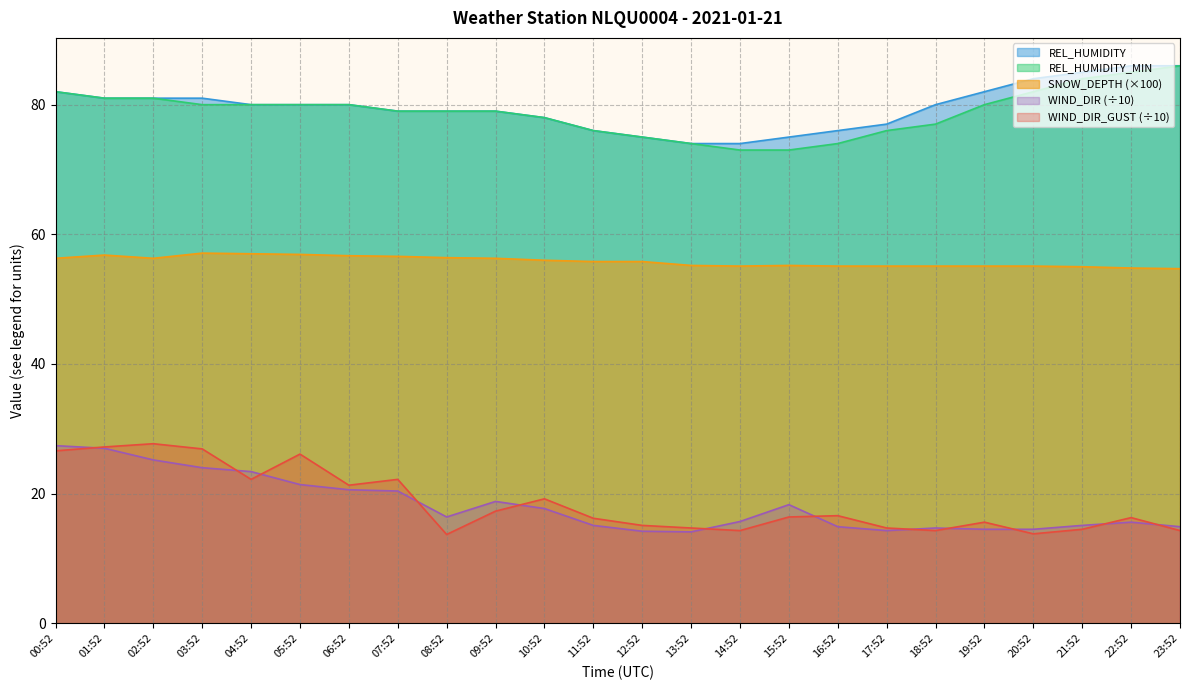

What is the difference between the WIND_DIR_GUST values at 12:52 and 01:52?

12.1